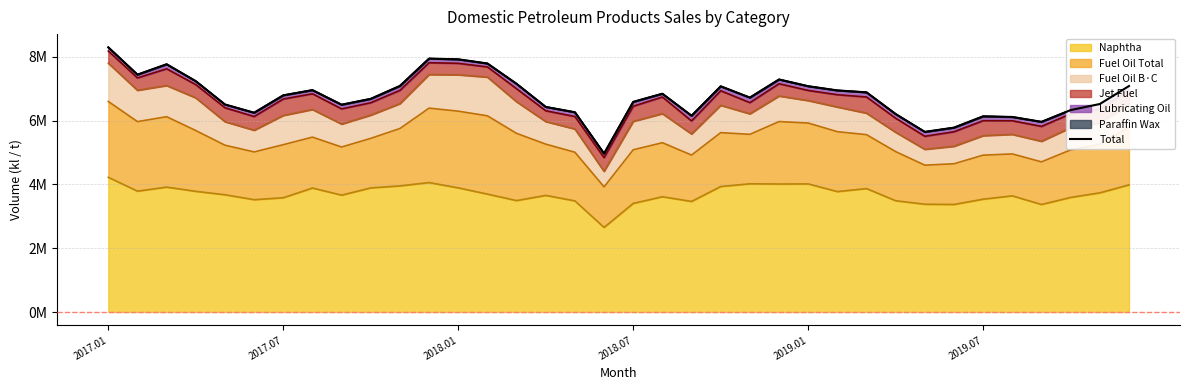

What is the change in value from 8 to 25?

+447909